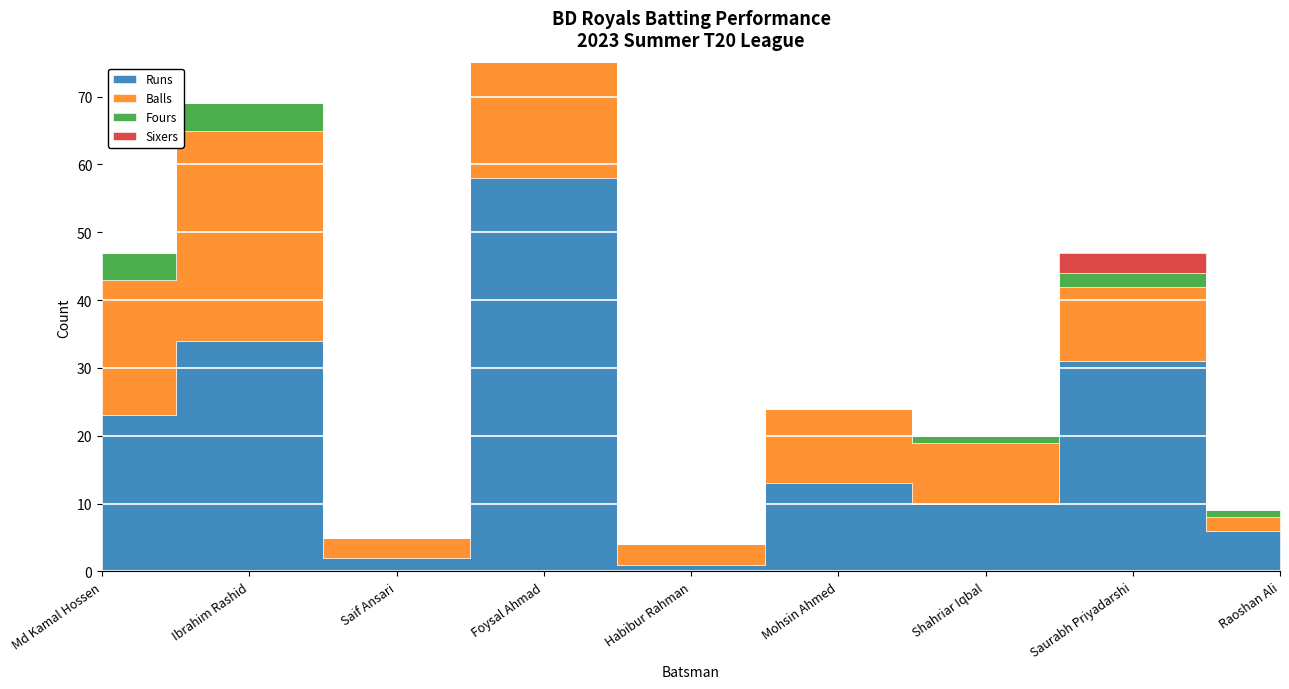

How many lines are shown in the chart?

4